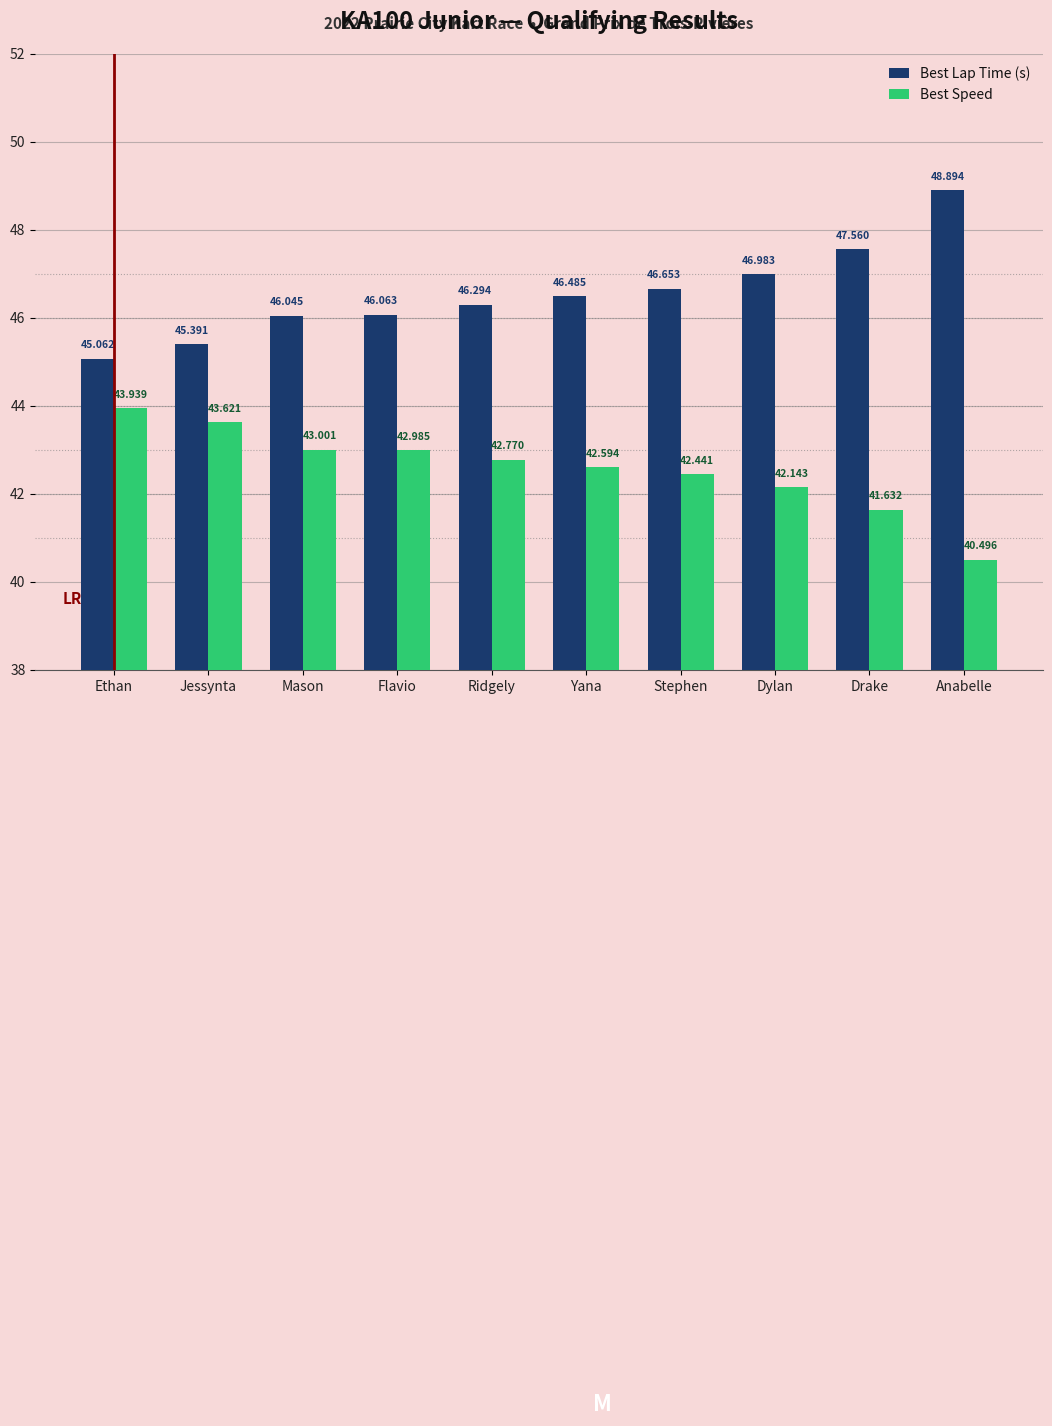

What position from the right is Jessynta?

9